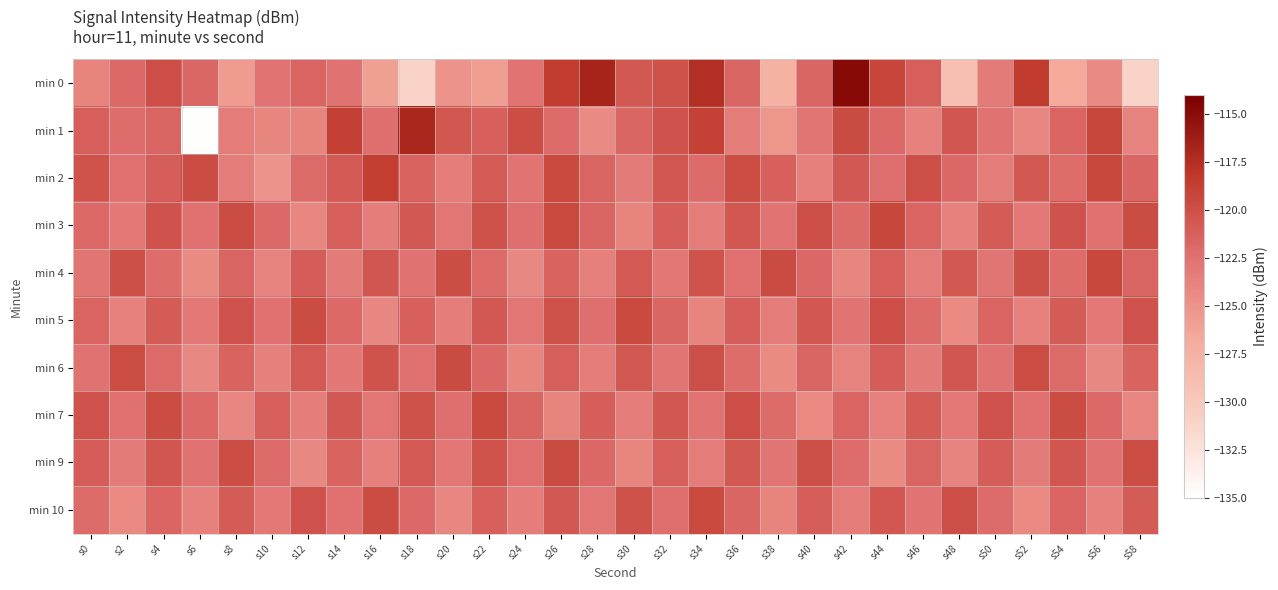

Rank the series by their maximum value, from lowest to highest.

min 6, min 9, min 5, min 7, min 10, min 4, min 3, min 2, min 1, min 0